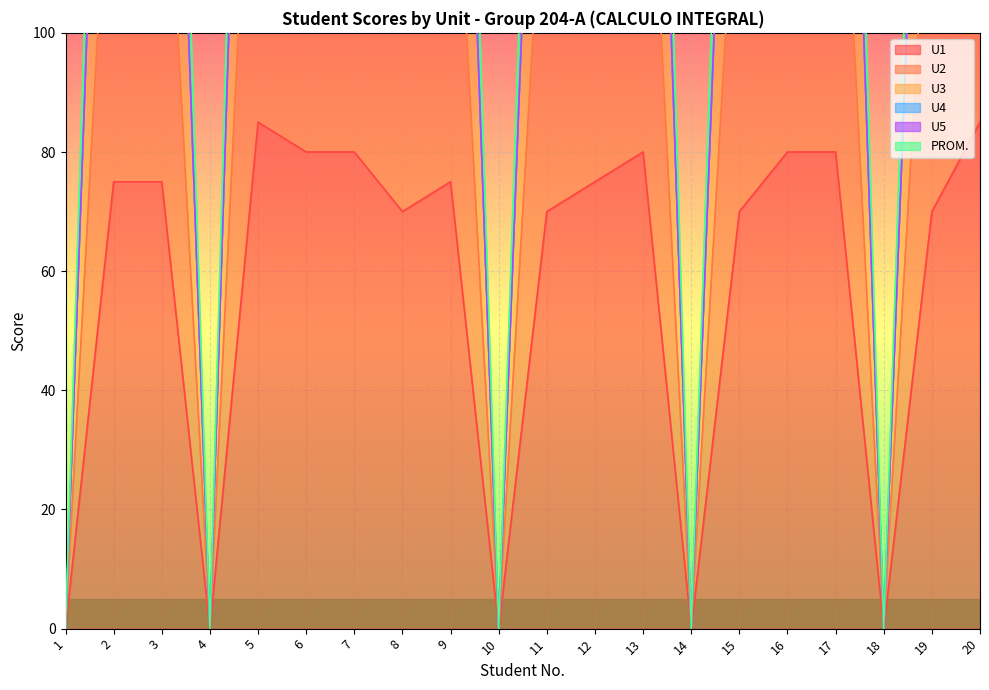

At which label is PROM. closest to 127?

8